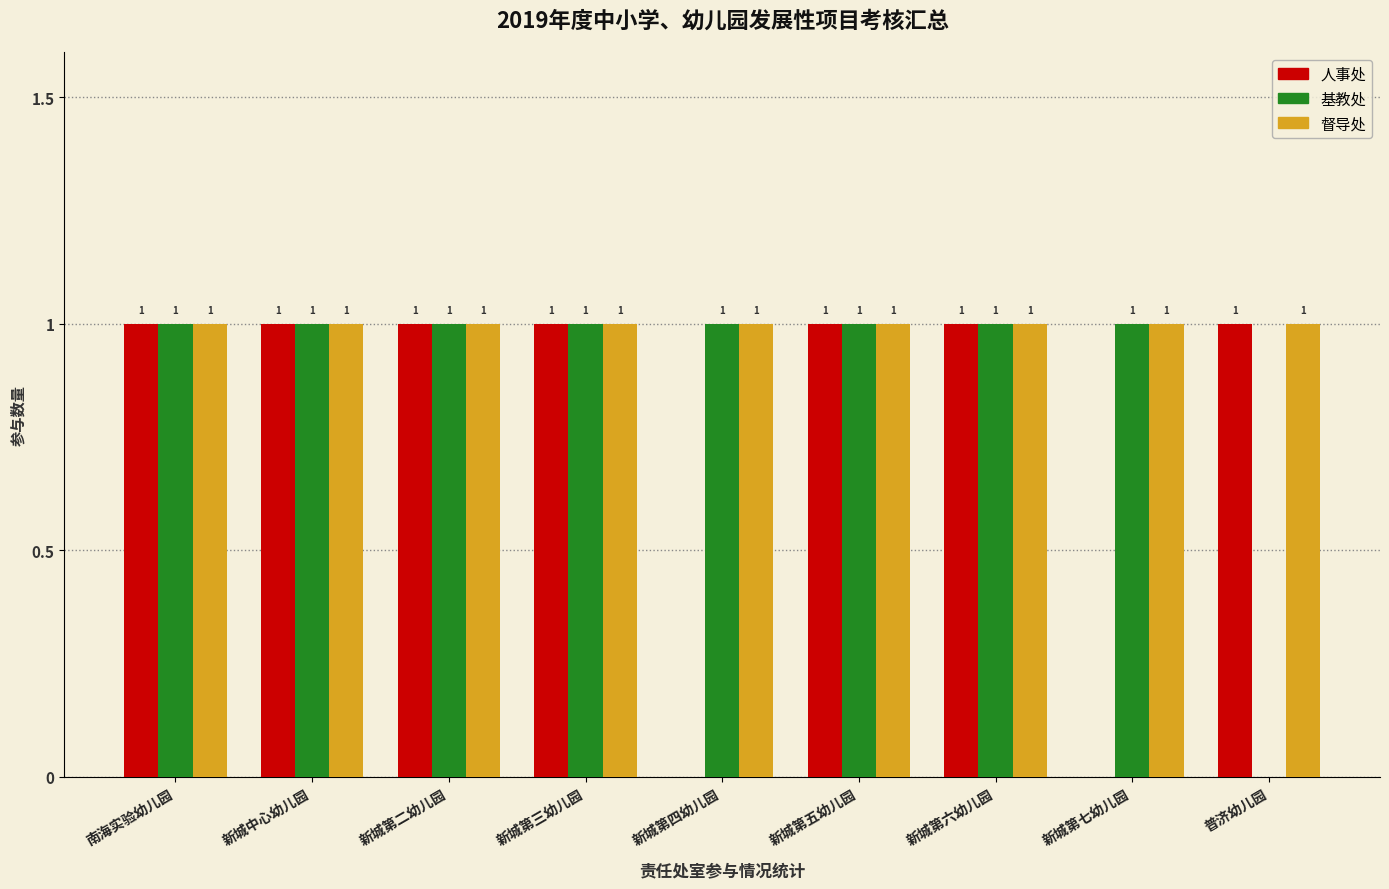

Which series has the largest total across all categories?

督导处